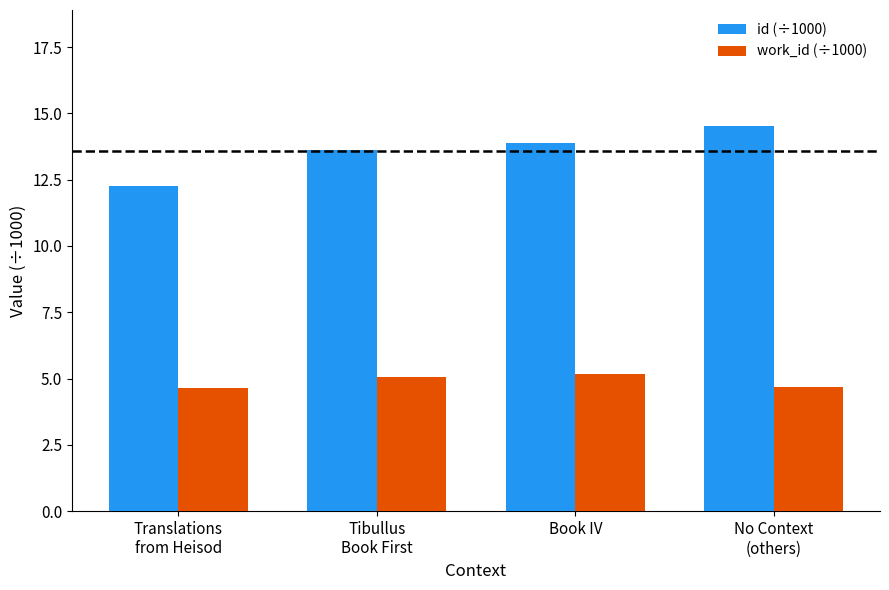

What is the sum of all work_id (÷1000) values?

19.6